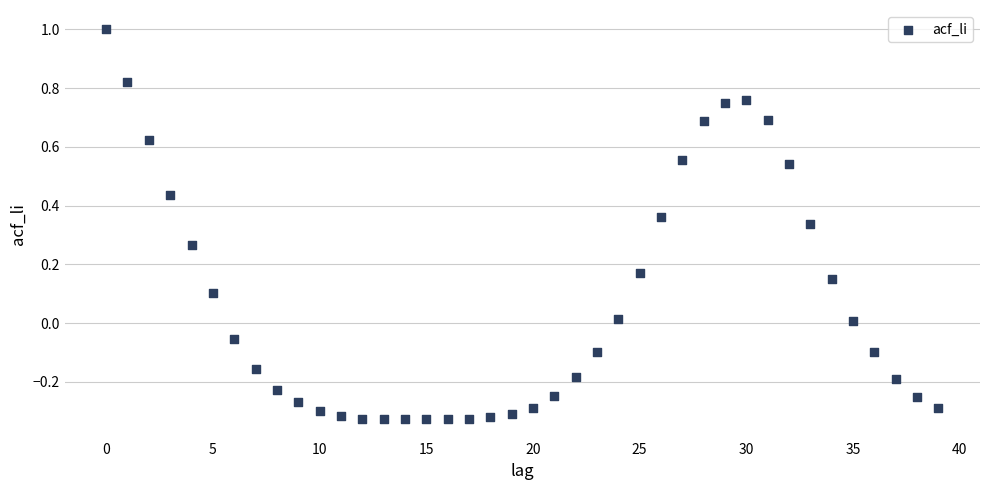

What is the range of Y values (max minus min)?

1.3